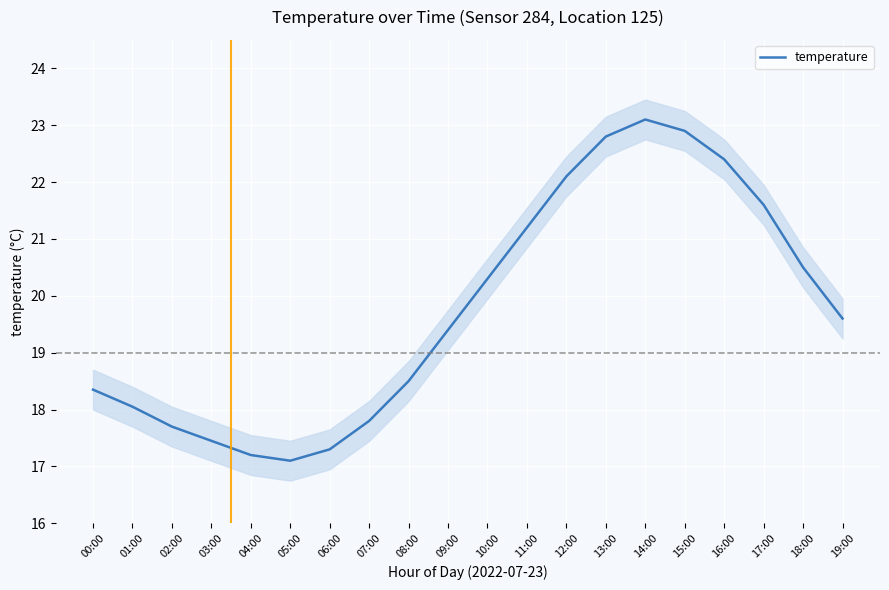

Rank the categories by value from highest to lowest.

14:00, 15:00, 13:00, 16:00, 12:00, 17:00, 11:00, 18:00, 10:00, 19:00, 09:00, 08:00, 00:00, 01:00, 07:00, 02:00, 03:00, 06:00, 04:00, 05:00